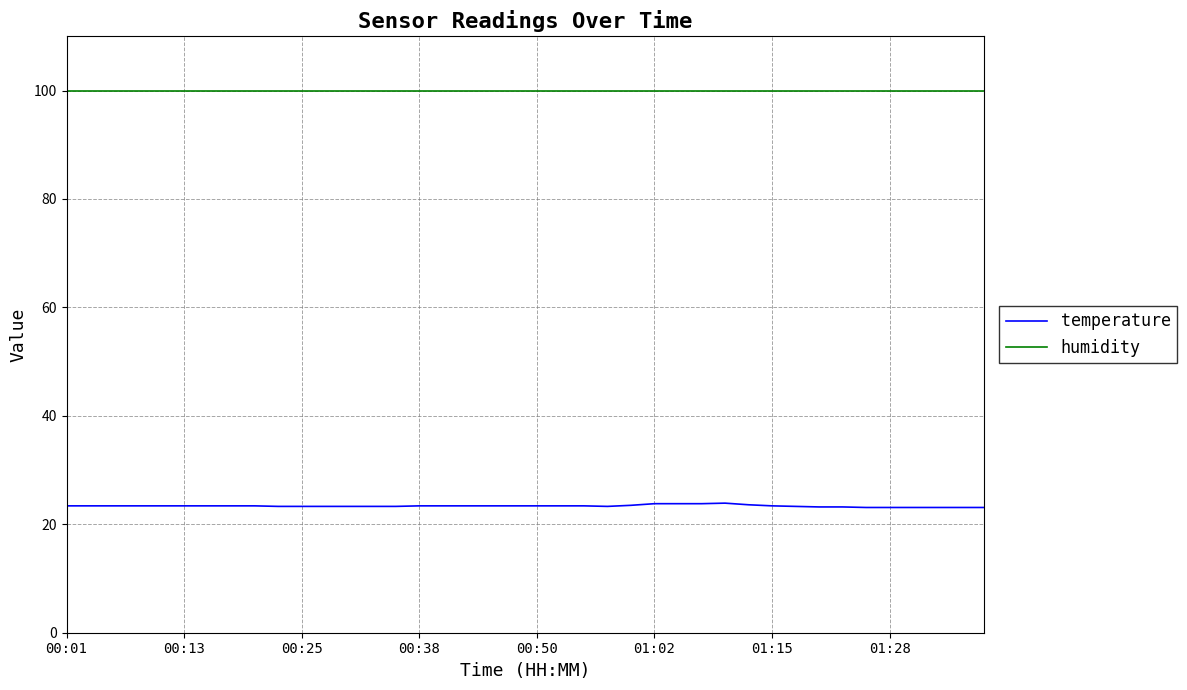

What is the highest value of the humidity series?

99.9